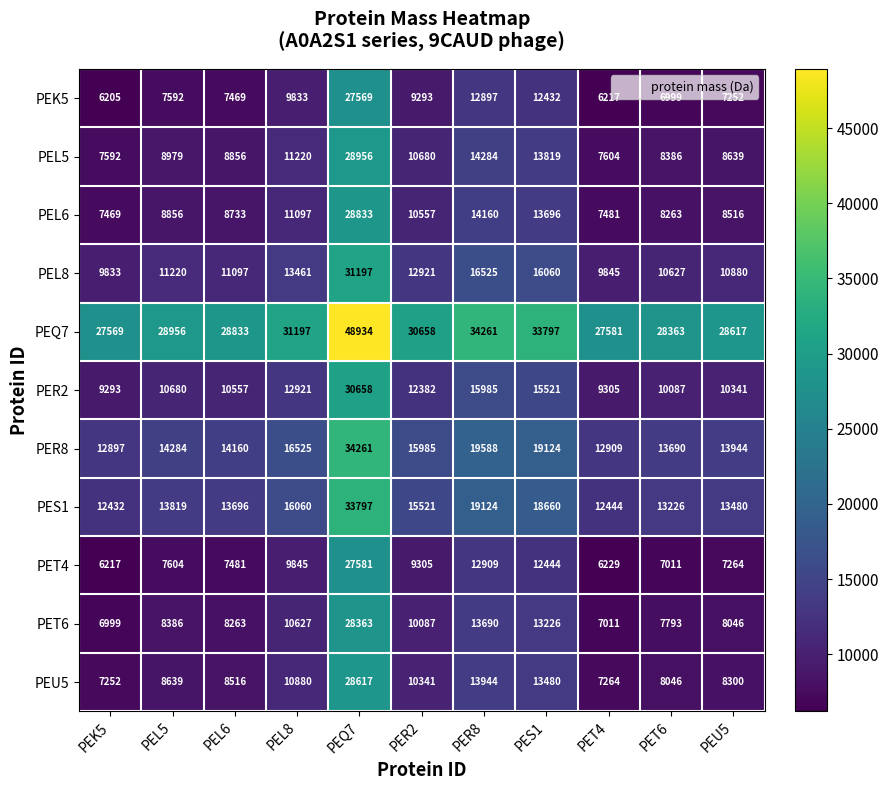

What is the minimum value shown in the chart?

6205